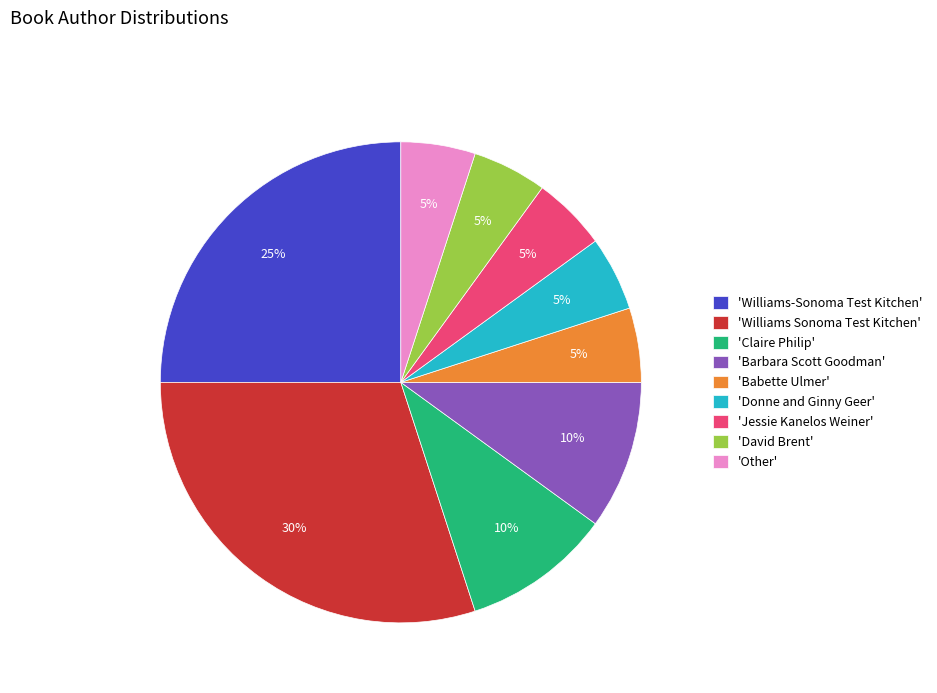

True or false: 'Jessie Kanelos Weiner' accounts for 5% of the total.

True